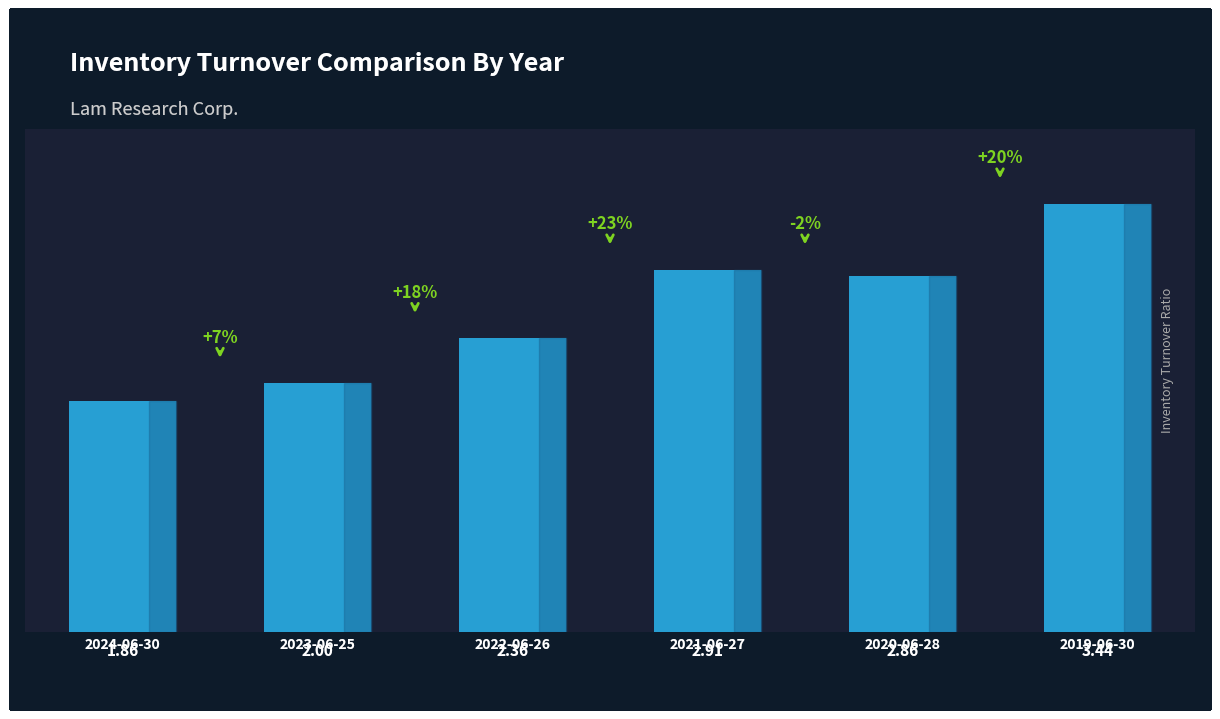

List the labels in order of value, smallest first.

2024-06-30, 2023-06-25, 2022-06-26, 2020-06-28, 2021-06-27, 2019-06-30